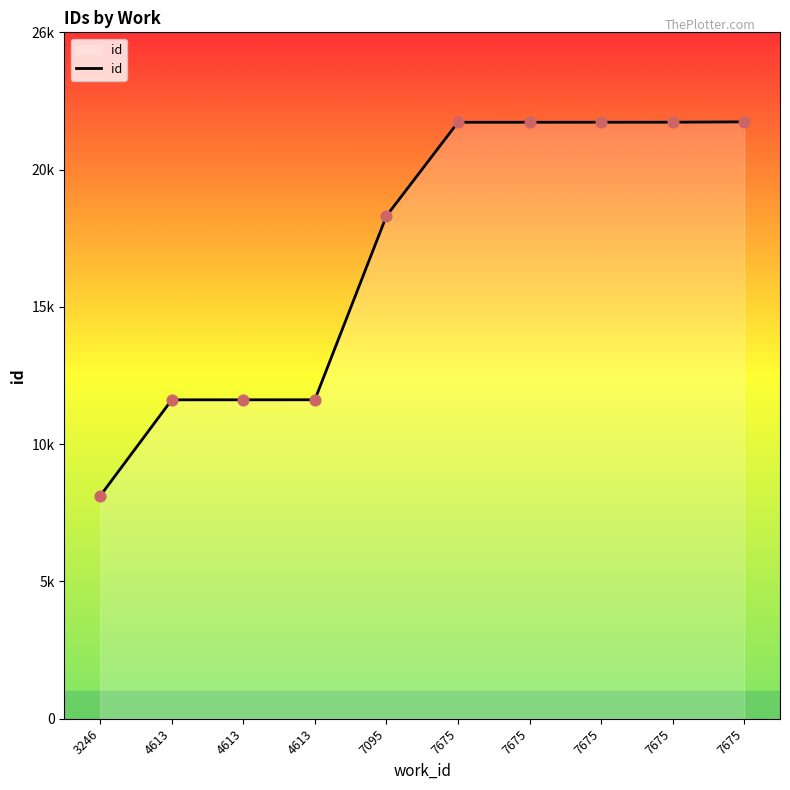

Between 7675 and 4613, which is larger?

7675